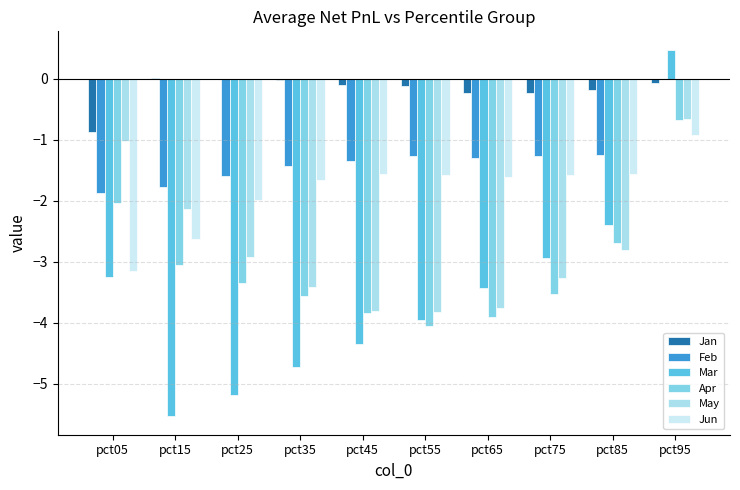

Which series has the widest spread of values?

Mar